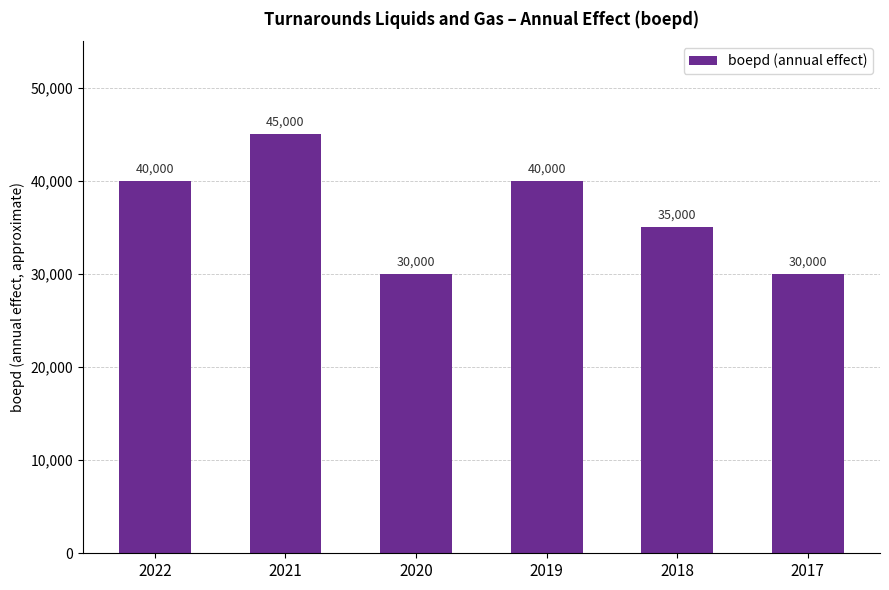

The value at 2019 is 11656. True or false?

False